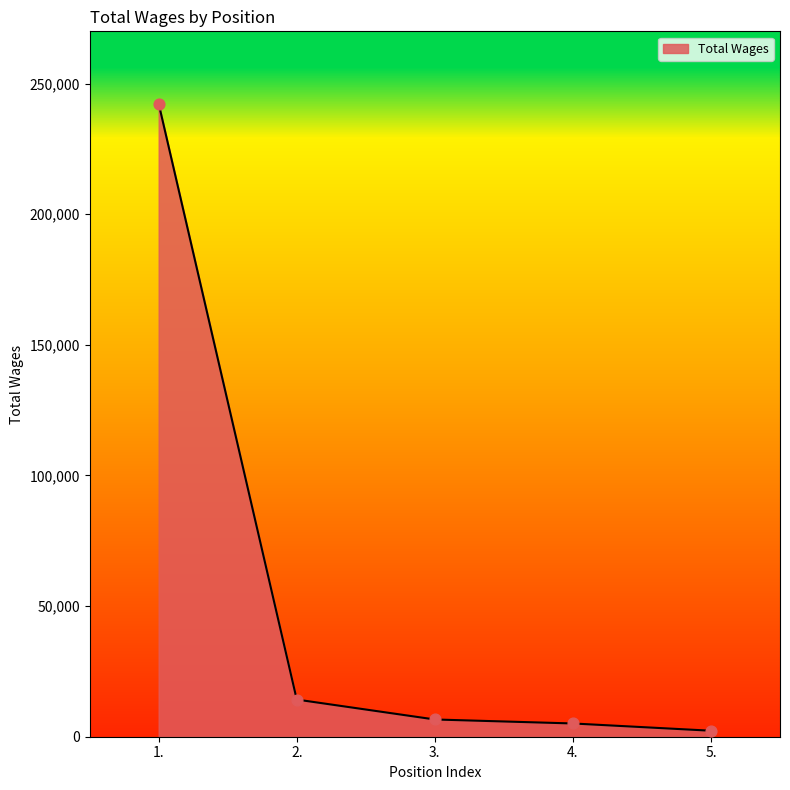

True or false: the data has more than 2 interior local peaks.

False